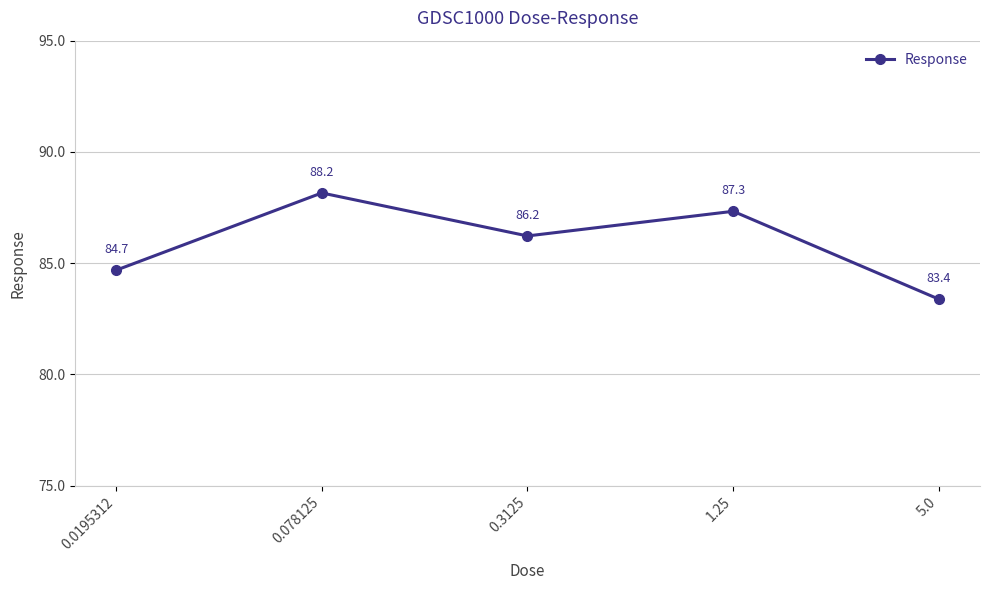

Reading right to left, transcribe all the data shown in this chart.

83.4	87.3	86.2	88.2	84.7